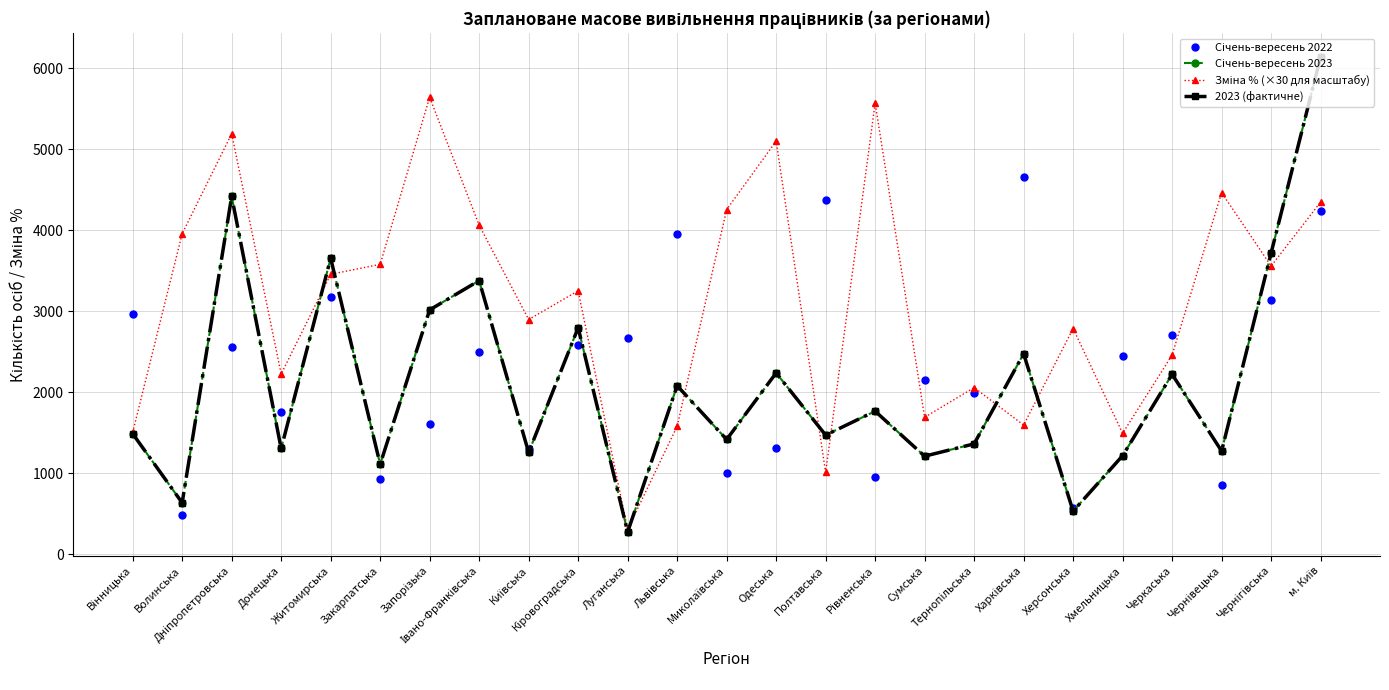

List the series in order of their peak value, lowest first.

Січень-вересень 2022, Зміна % (×30 для масштабу), Січень-вересень 2023, 2023 (фактичне)